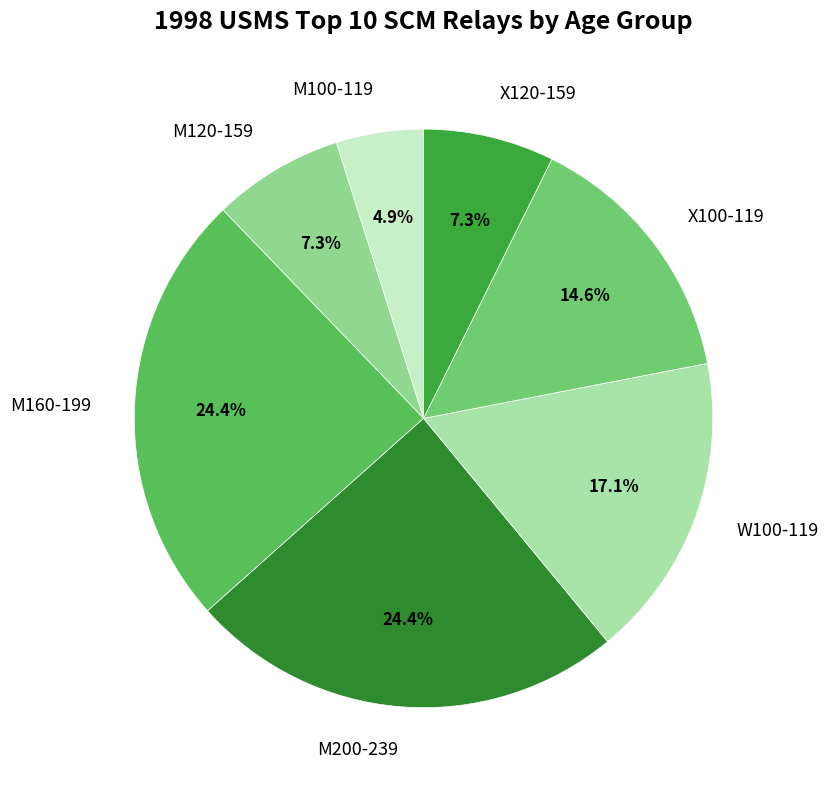

What is the smallest slice in the pie chart?

M100-119